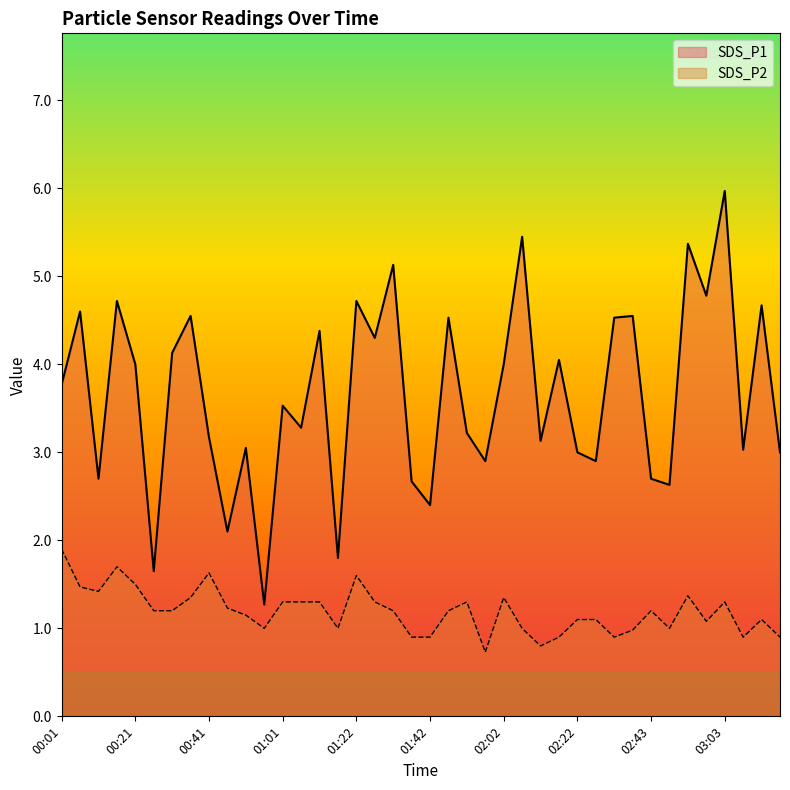

At which label does SDS_P2 reach its peak?

00:01